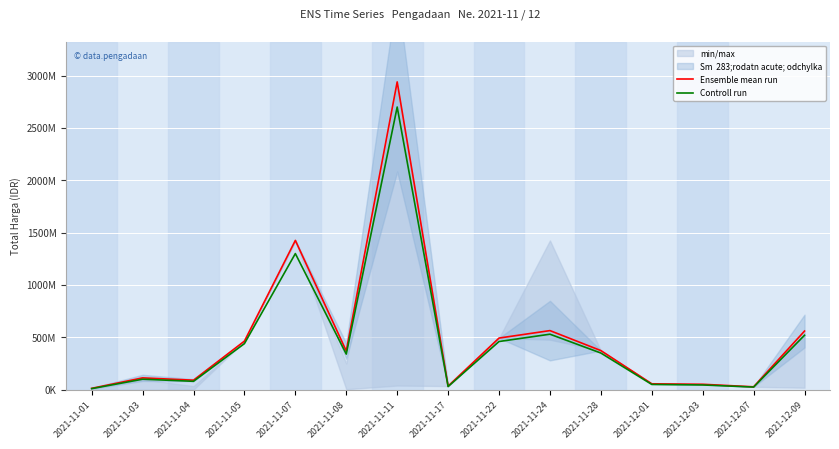

How many interior local valleys does the Ensemble mean run series have?

4